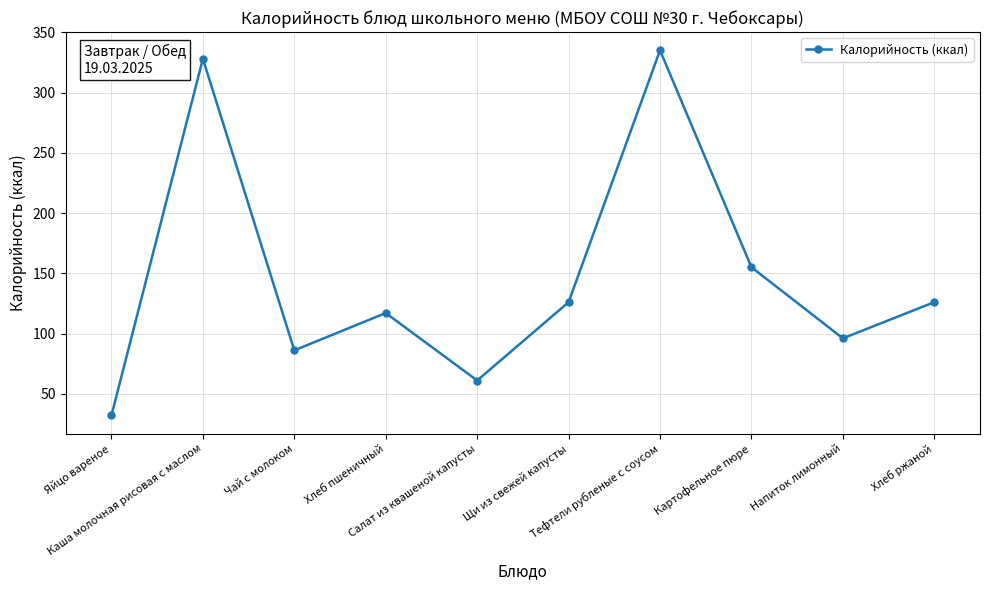

Does the chart display data point markers on the line(s)?

Yes